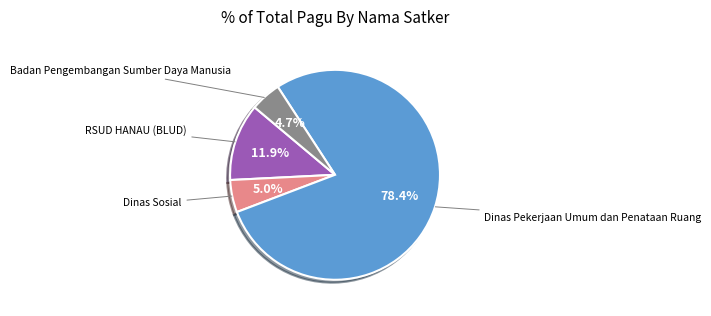

Is there any slice that represents more than half of the pie?

Yes